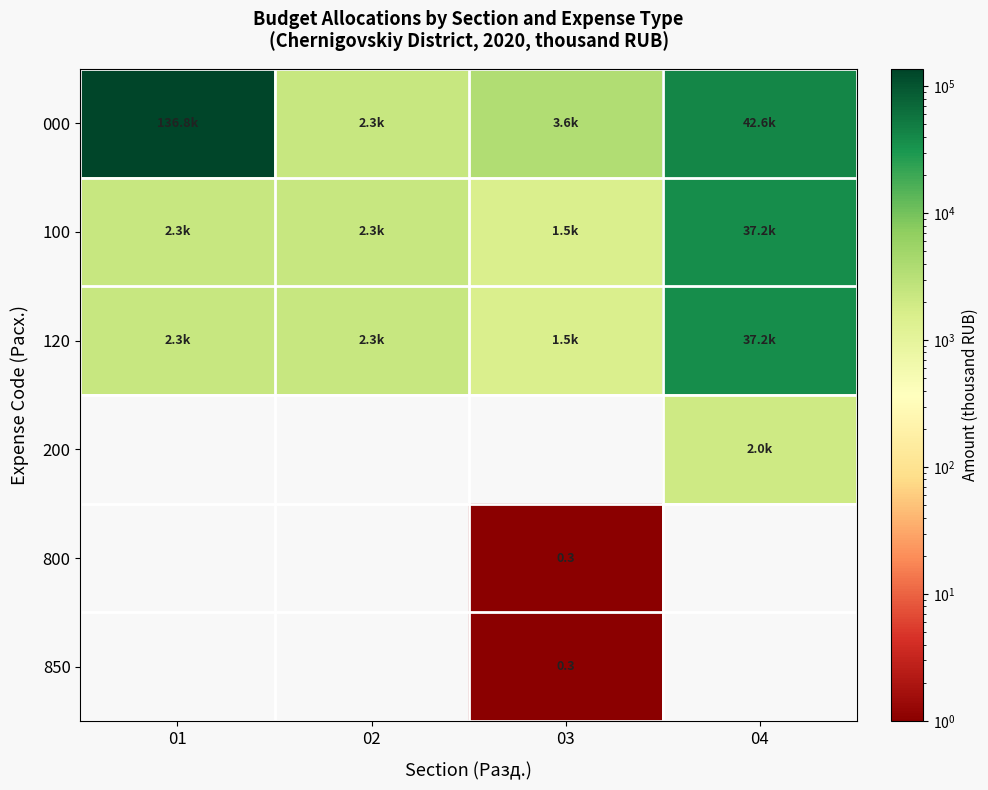

Between 03 and 01, which is larger?

01